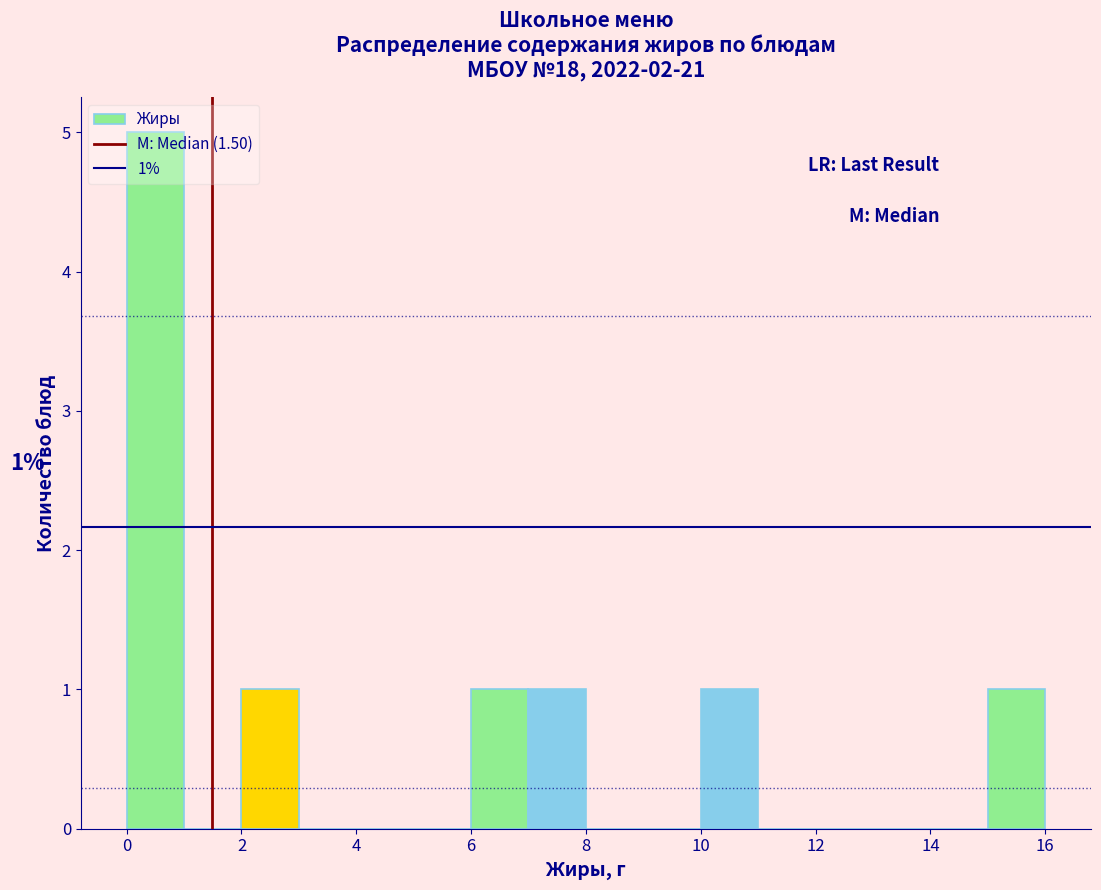

Over which range of the x-axis is the bar tallest?

0 to 1